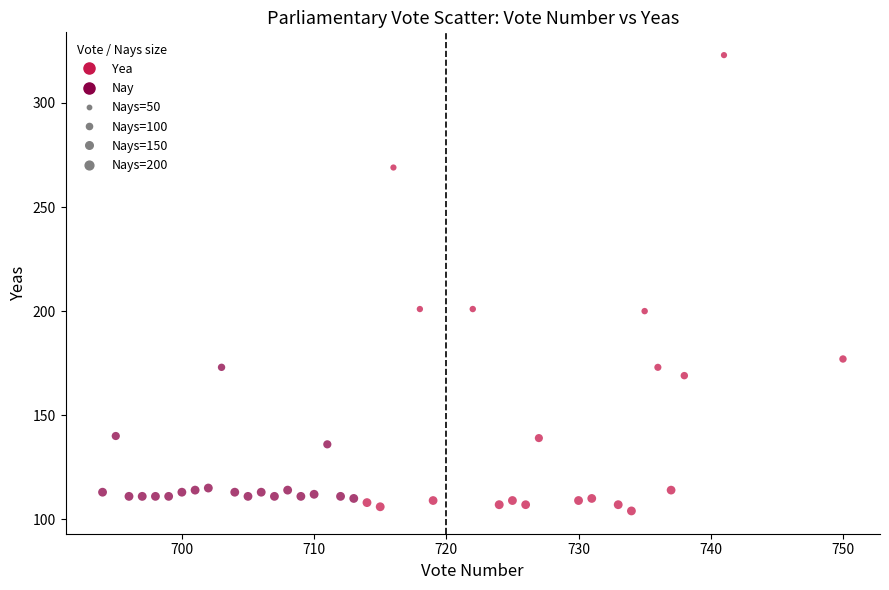

Which series has the largest Y range (max minus min)?

Yea